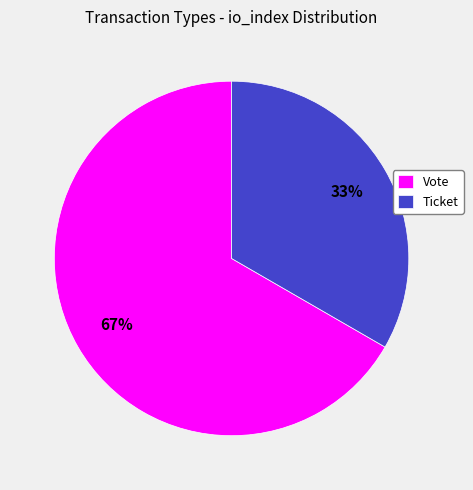

To the nearest percent, what is the average slice percentage?

50%